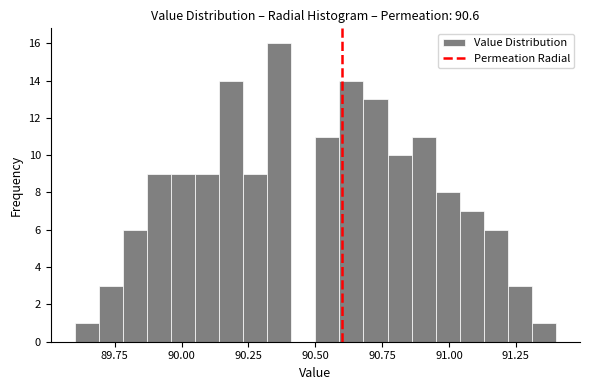

Read against the x-axis, roughly where is the centre of the tallest bar?

90.35